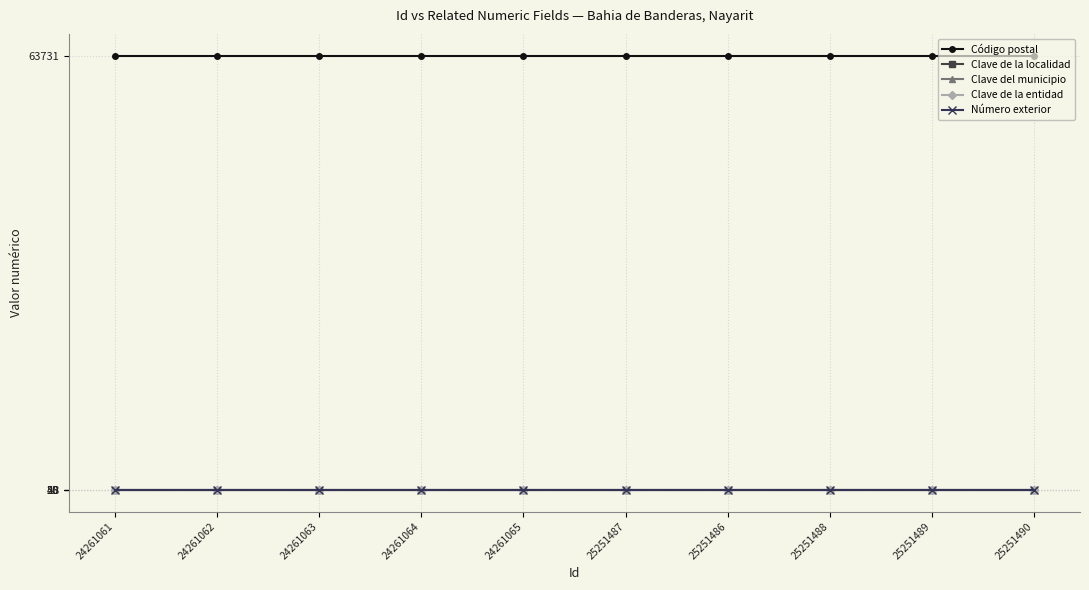

True or false: Clave del municipio and Clave de la localidad intersect in this chart.

False